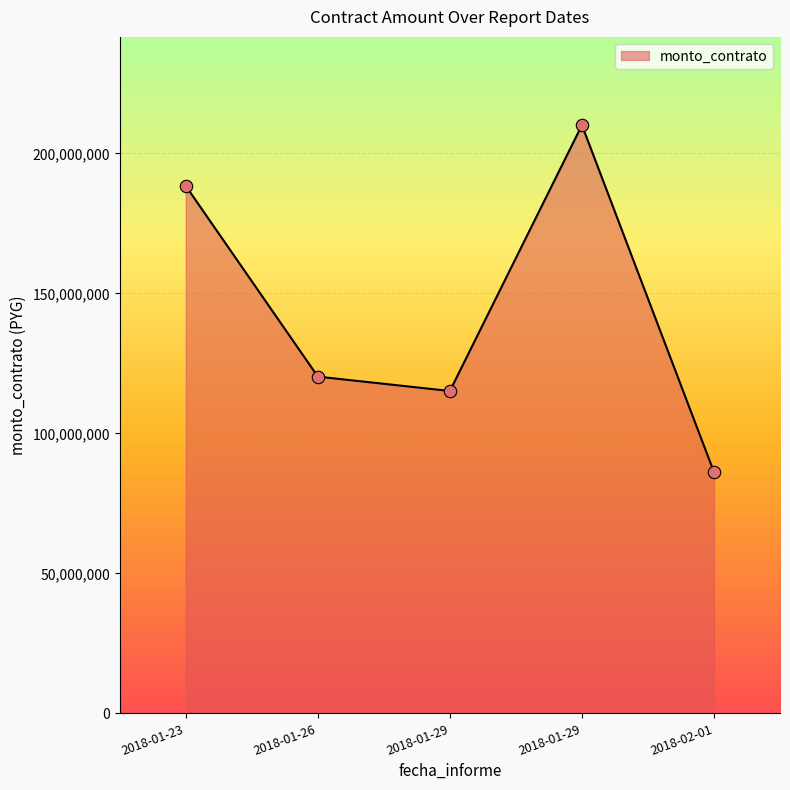

Which has a higher value, 2018-01-23 or 2018-01-26?

2018-01-23